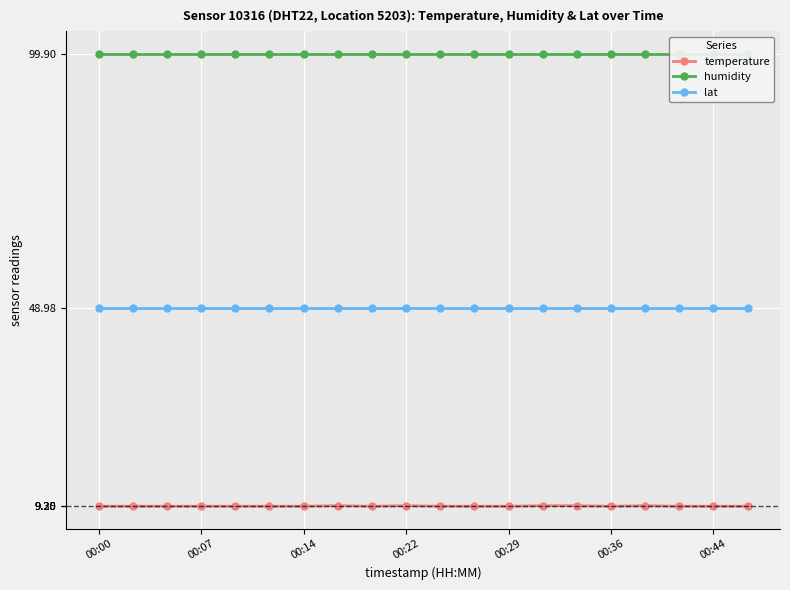

True or false: temperature has a value of 9.2 at 10.

True